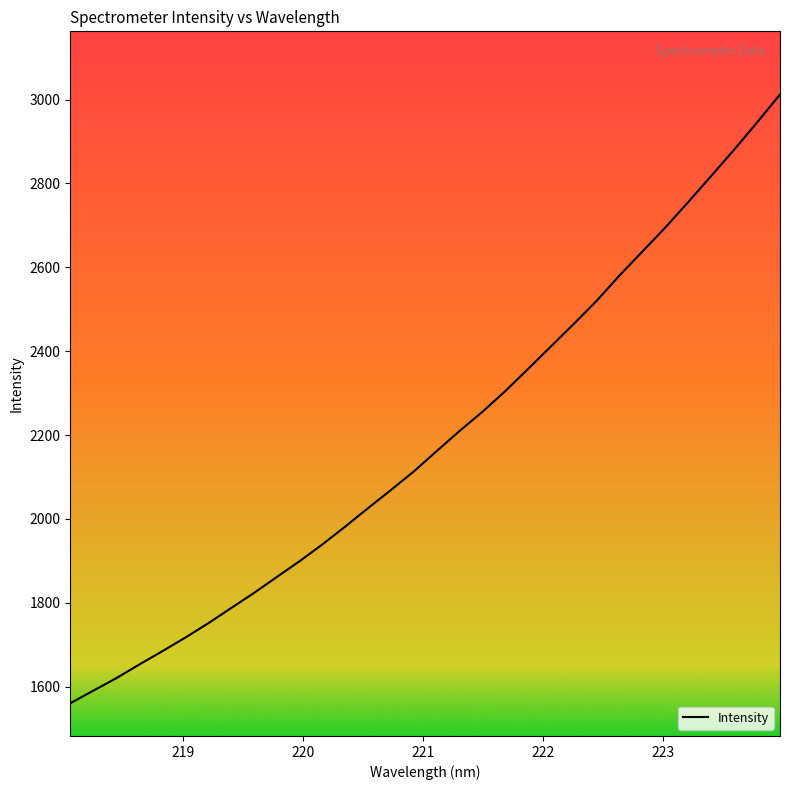

What is the difference between the maximum and minimum values?

1452.1